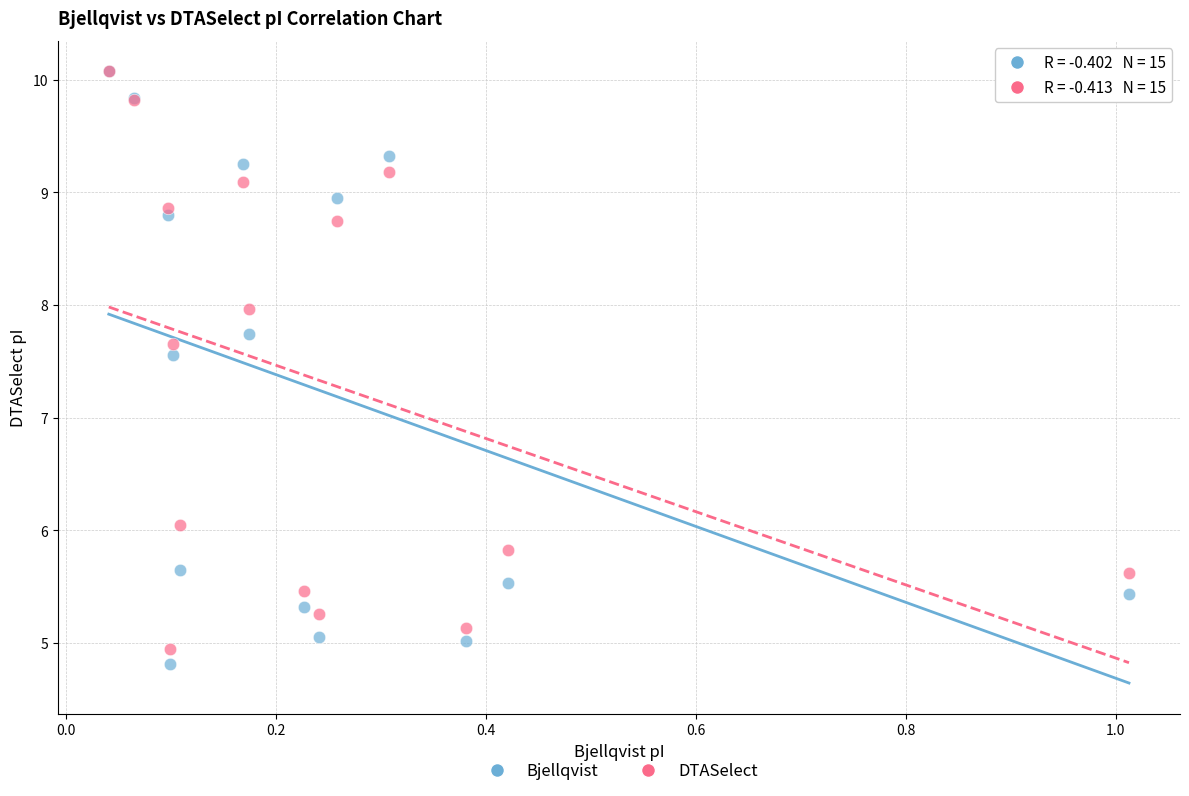

Which series has the widest spread of Y values?

Bjellqvist